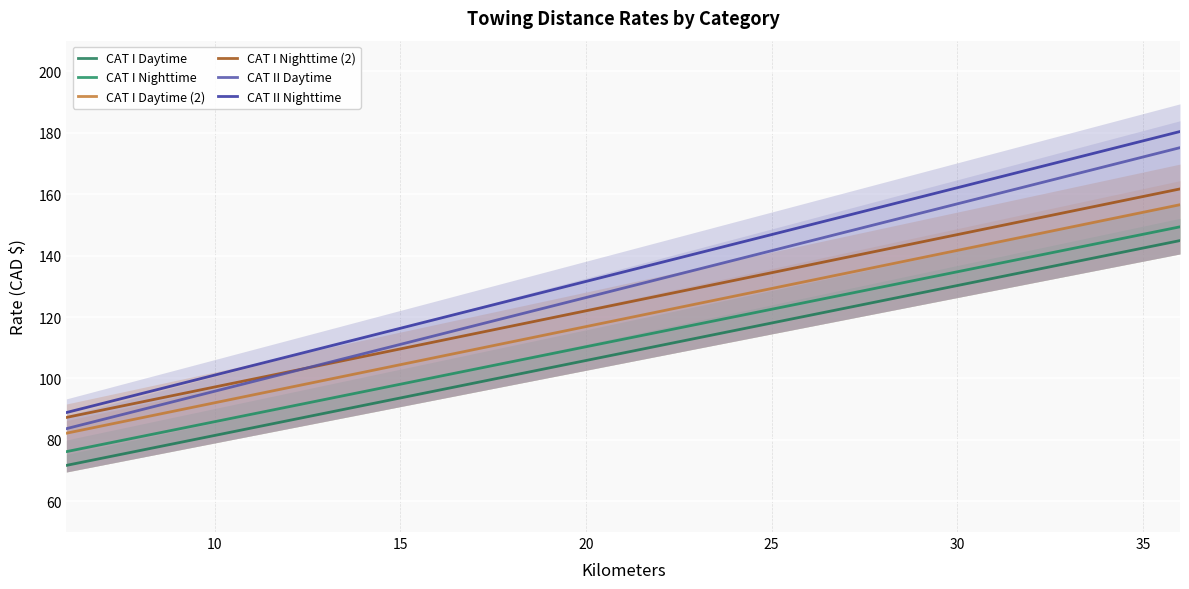

What is the maximum value for CAT I Nighttime (2)?

161.7